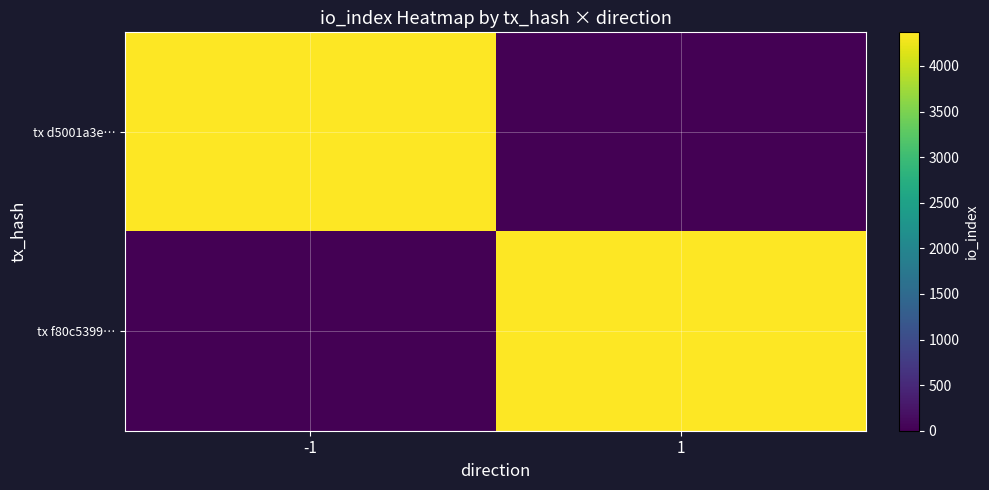

Which series has the widest spread of values?

tx d5001a3e…